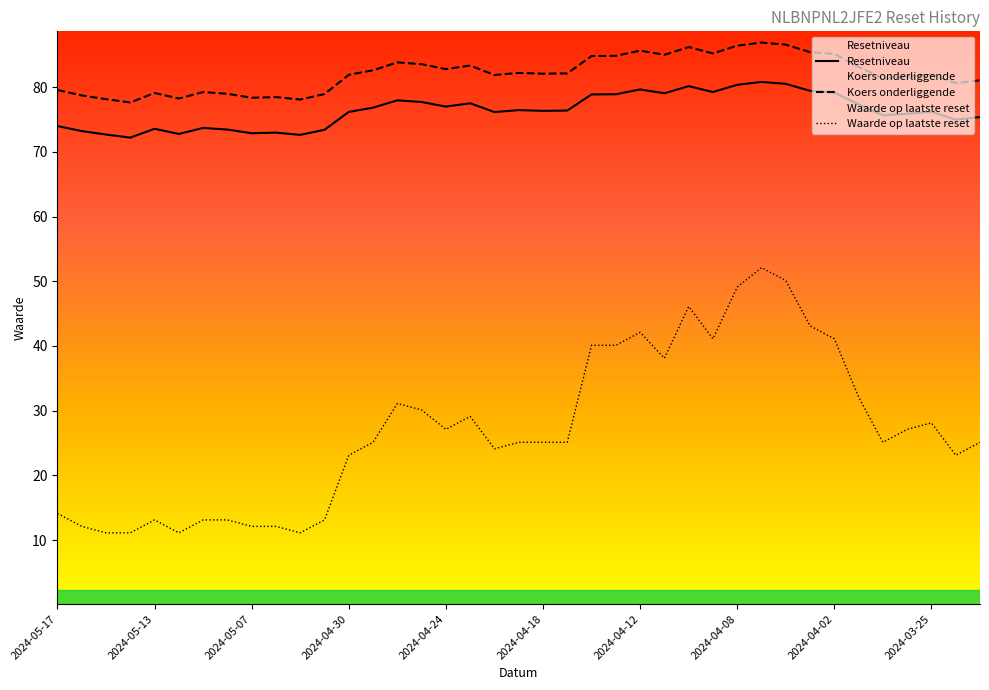

What is the smallest value displayed?

11.1